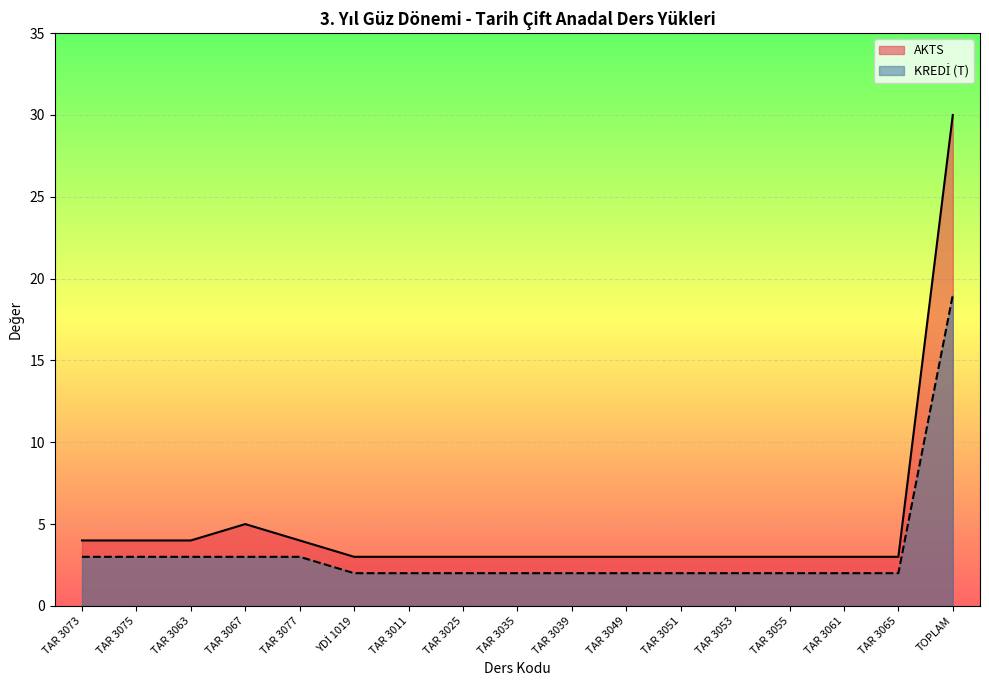

Between TAR 3049 and TAR 3011, which is larger?

TAR 3049